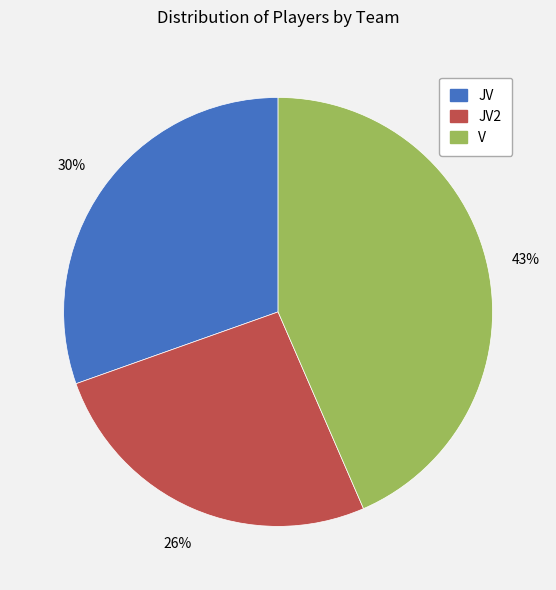

To the nearest percent, what is the average slice percentage?

33%